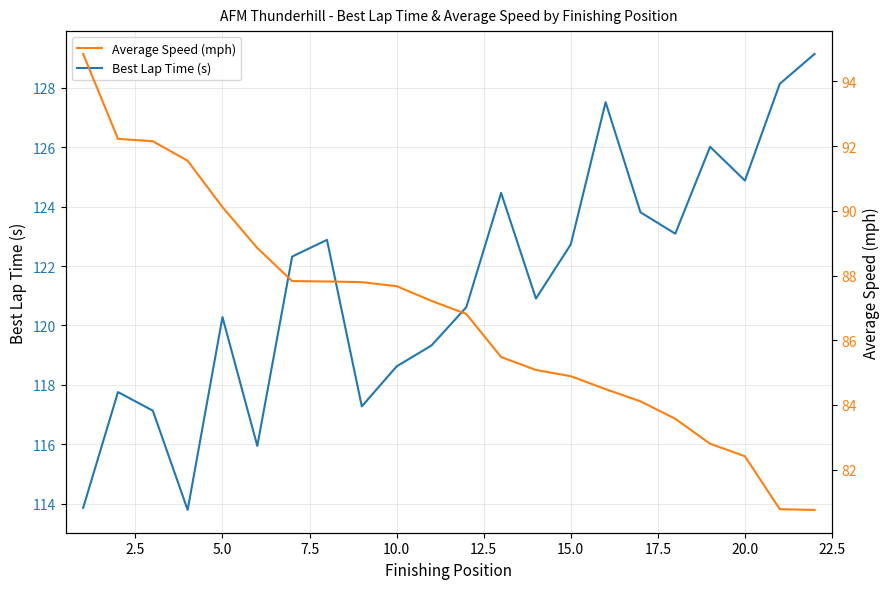

Is this an area chart (filled region under the line)?

No